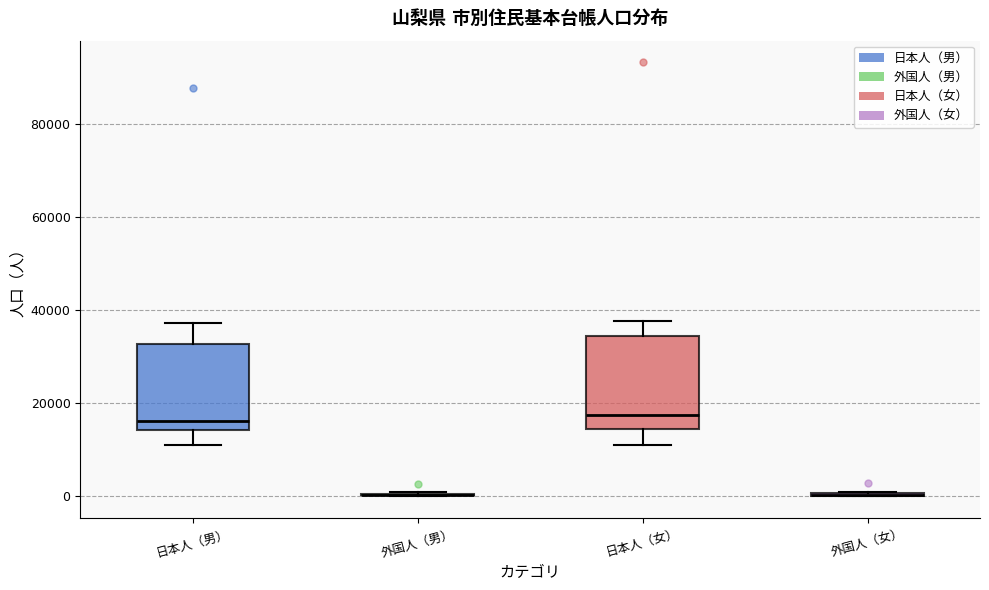

Where does the lower whisker of the box for 日本人（男） end on the y-axis? The values are not printed on the chart, so give them approximately, as read against the axis.

12000